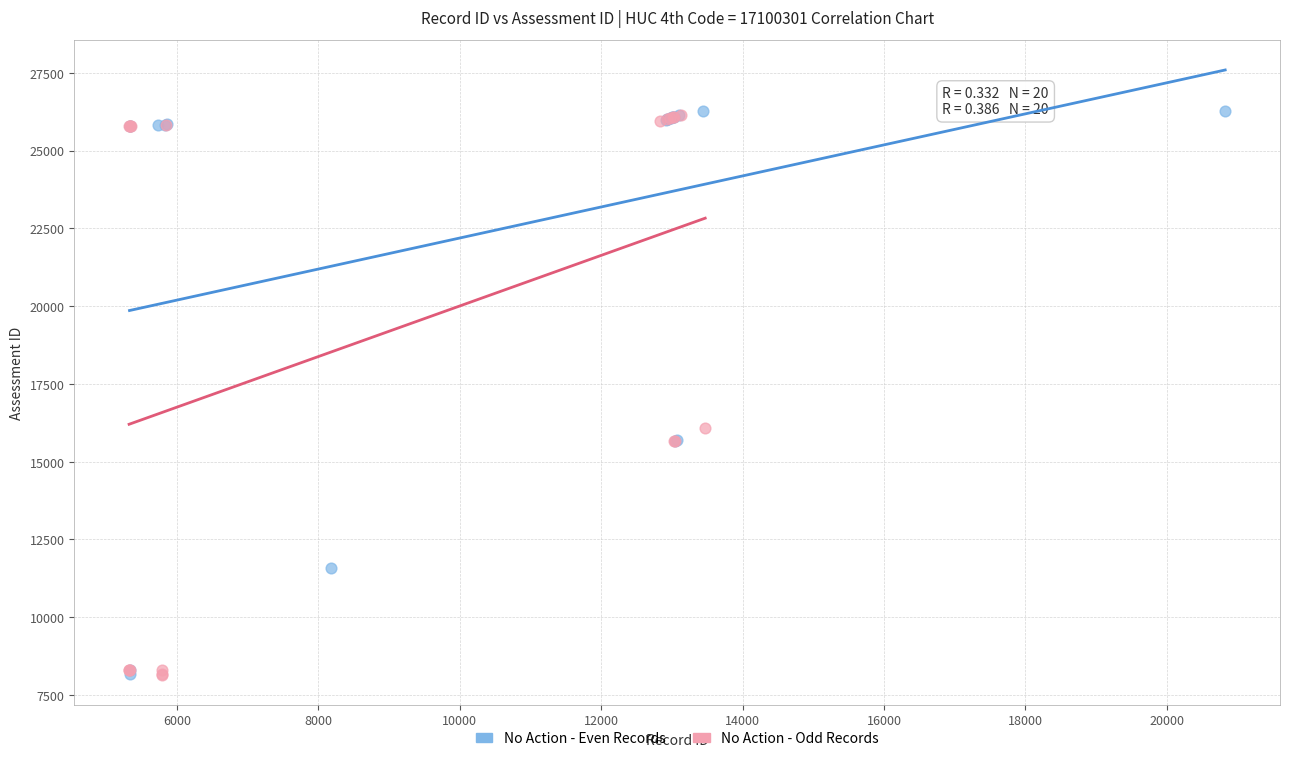

What are all the series names shown in the legend?

No Action - Even Records, No Action - Odd Records